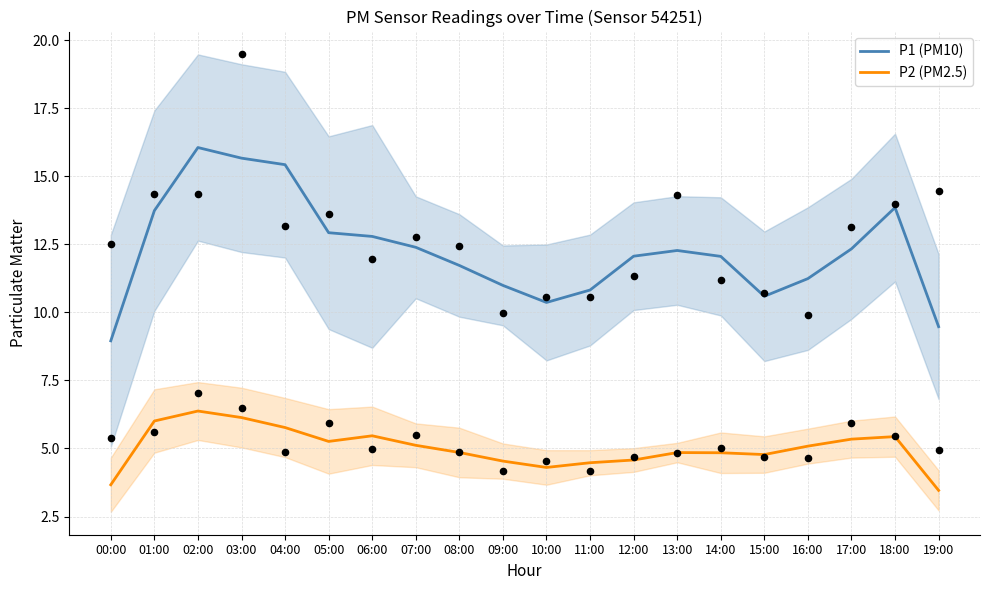

What is the total value across all series at 05:00?

18.2